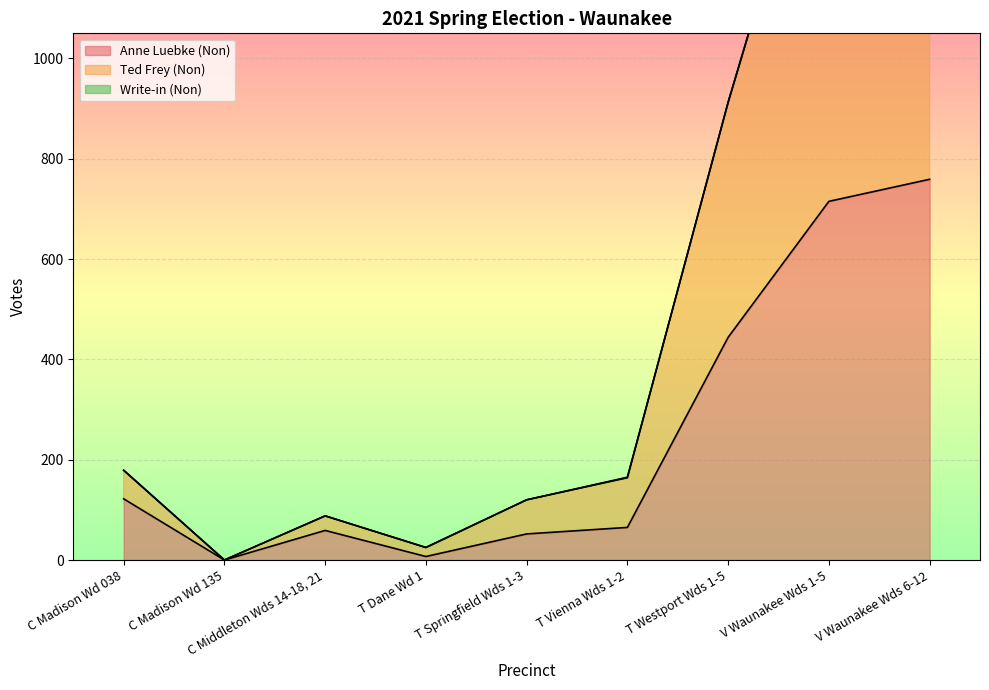

Rank the categories by Anne Luebke (Non) value from highest to lowest.

V Waunakee Wds 6-12, V Waunakee Wds 1-5, T Westport Wds 1-5, C Madison Wd 038, T Vienna Wds 1-2, C Middleton Wds 14-18, 21, T Springfield Wds 1-3, T Dane Wd 1, C Madison Wd 135